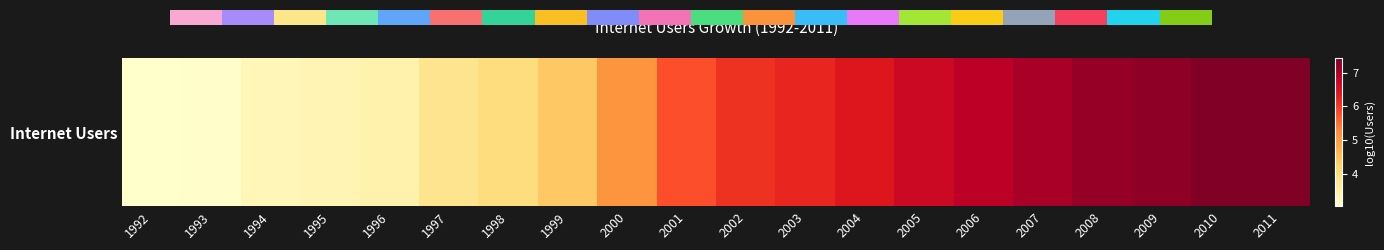

At which category does the chart reach its minimum across all series?

1992